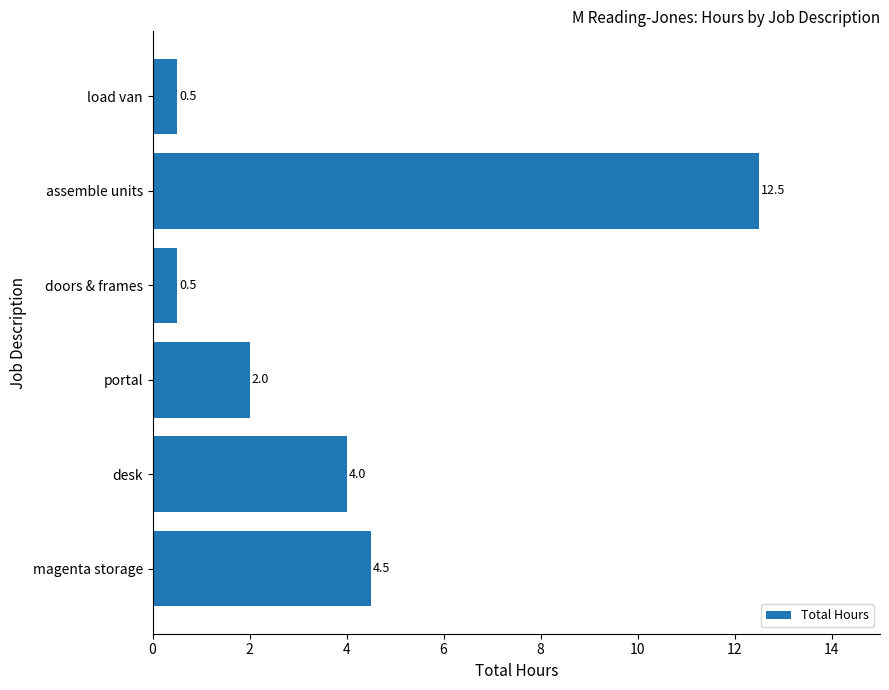

At which label is the value closest to 6?

magenta storage